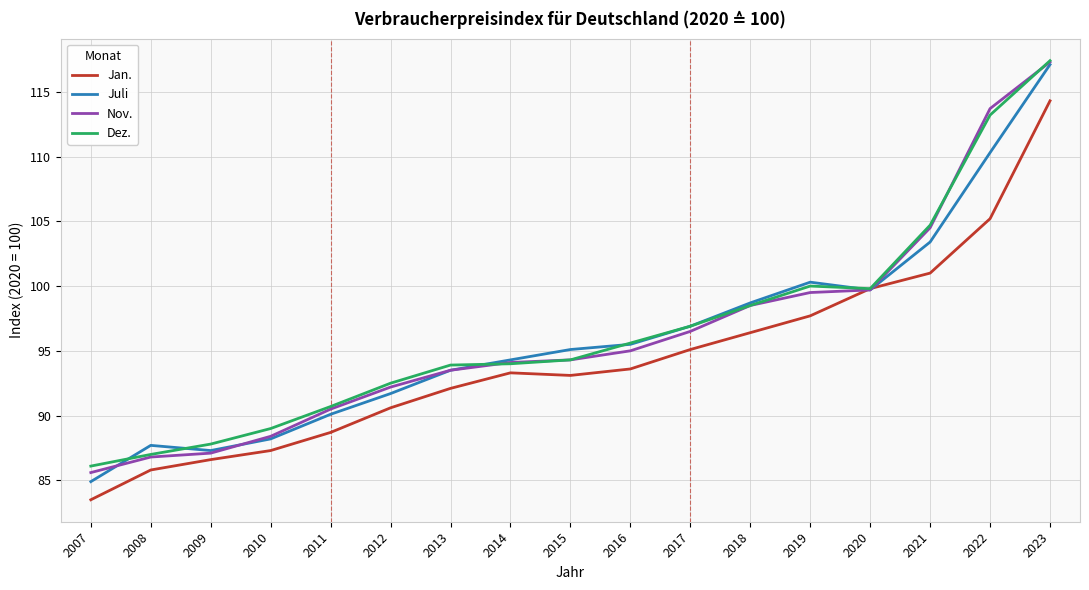

At which label does Juli reach its minimum?

2007